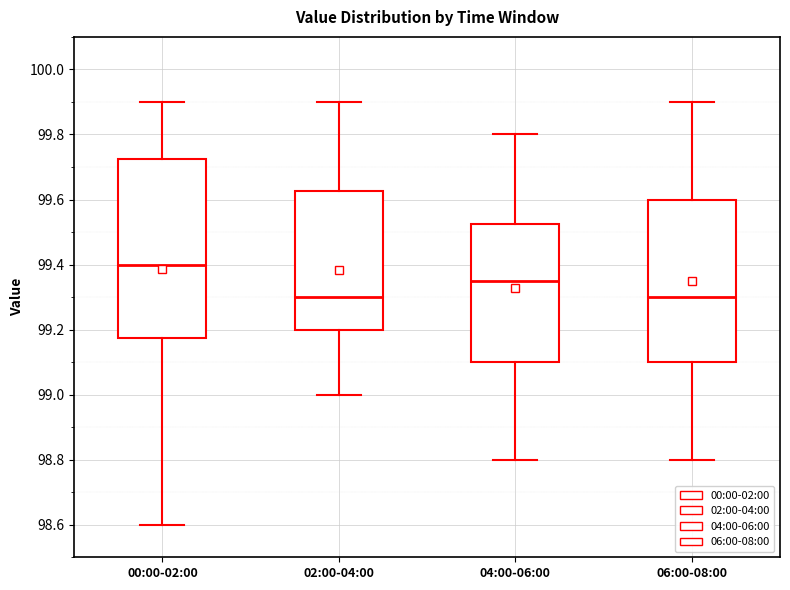

Reading left to right, read every box against the y-axis: the position of its median line, the range the box covers, and the ends of its whiskers. The values are not printed on the chart, so give them approximately, as read against the axis.

00:00-02:00: median 99.40, box 99.18 to 99.72, whiskers 98.60 to 99.90
02:00-04:00: median 99.30, box 99.20 to 99.62, whiskers 99.00 to 99.90
04:00-06:00: median 99.36, box 99.10 to 99.52, whiskers 98.80 to 99.80
06:00-08:00: median 99.30, box 99.10 to 99.60, whiskers 98.80 to 99.90